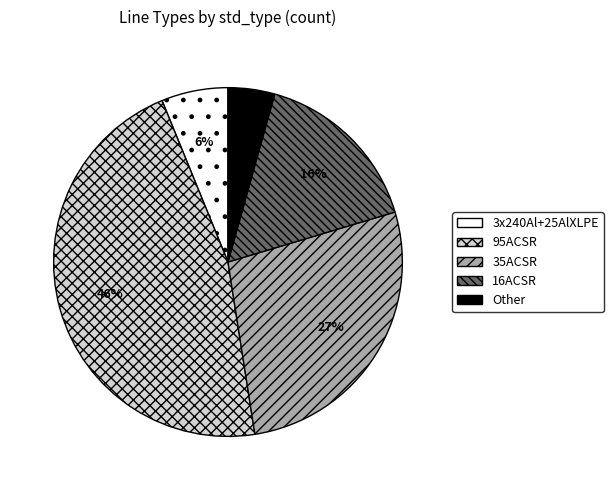

Does 95ACSR account for over 50% of the chart?

No